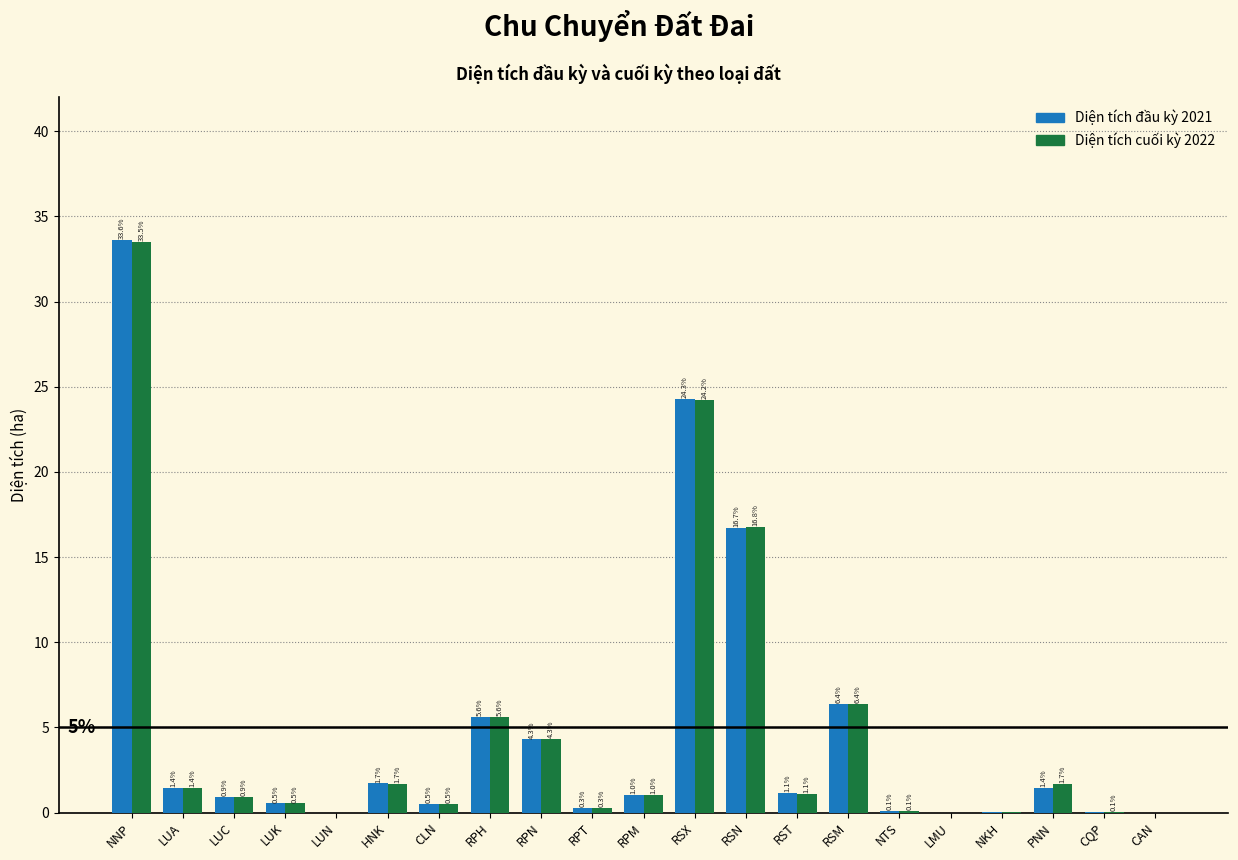

What is the highest value of the Diện tích đầu kỳ 2021 series?

33.6